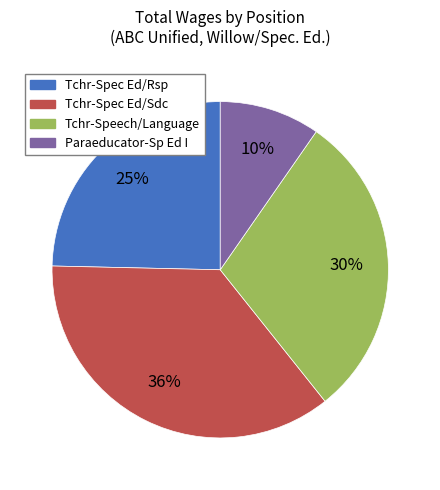

To the nearest percent, what is the difference between the largest and smallest slice percentages?

26%